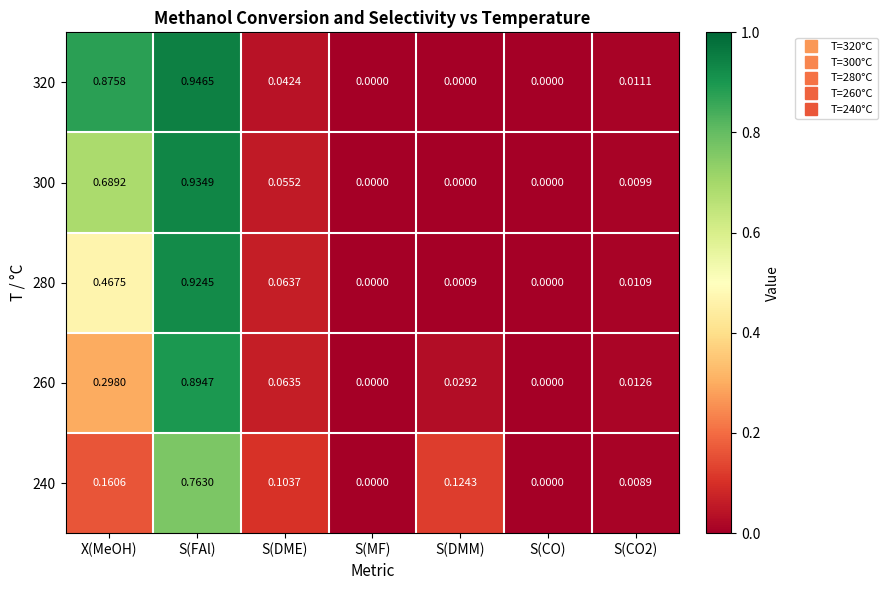

Is the value of 260 at S(DME) greater than the value of 300 at S(DMM)?

Yes